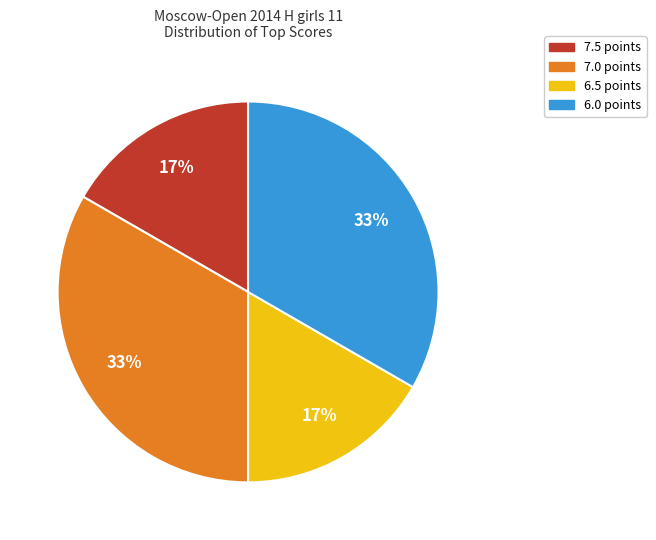

Which has a higher value, 6.5 points or 7.0 points?

7.0 points